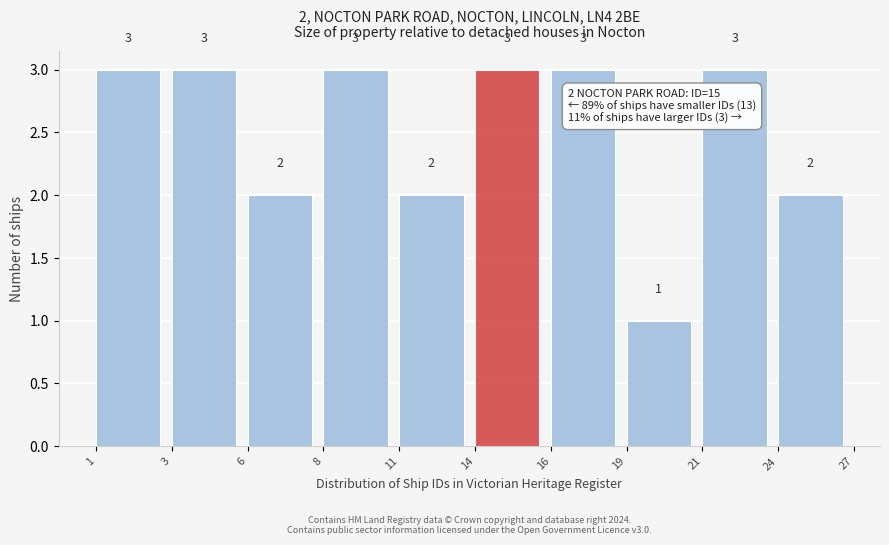

Reading left to right, list all the values displayed in this chart.

1=3	3=3	6=2	8=3	11=2	14=3	16=3	19=1	21=3	24=2